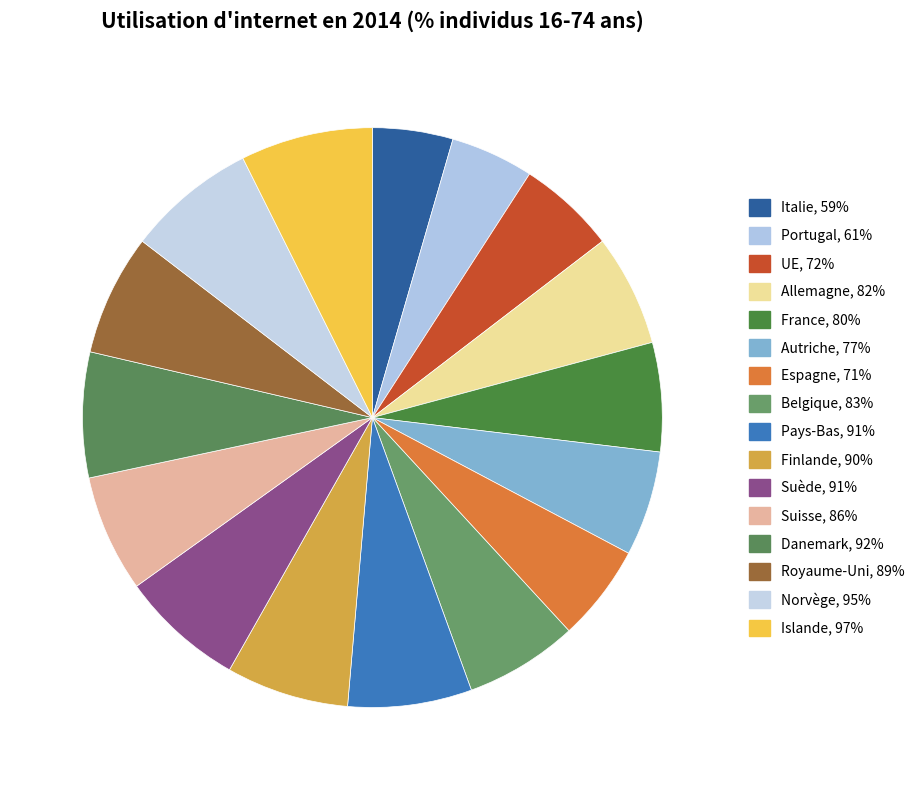

Is it true that Royaume-Uni is 7% of the pie?

True